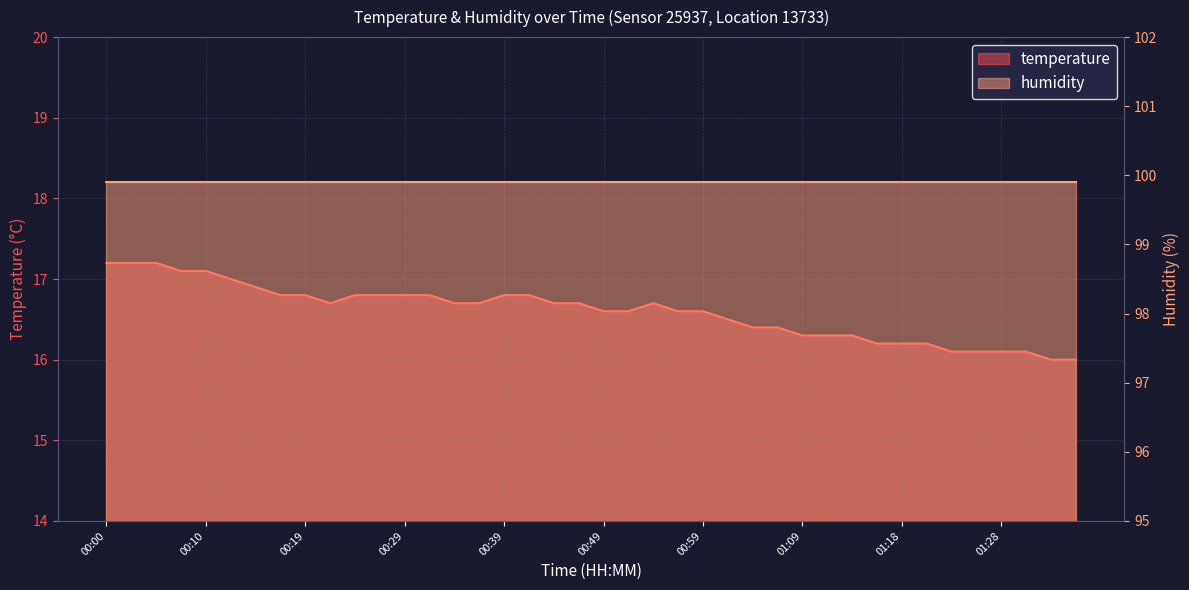

What position from the left is 00:29?

13